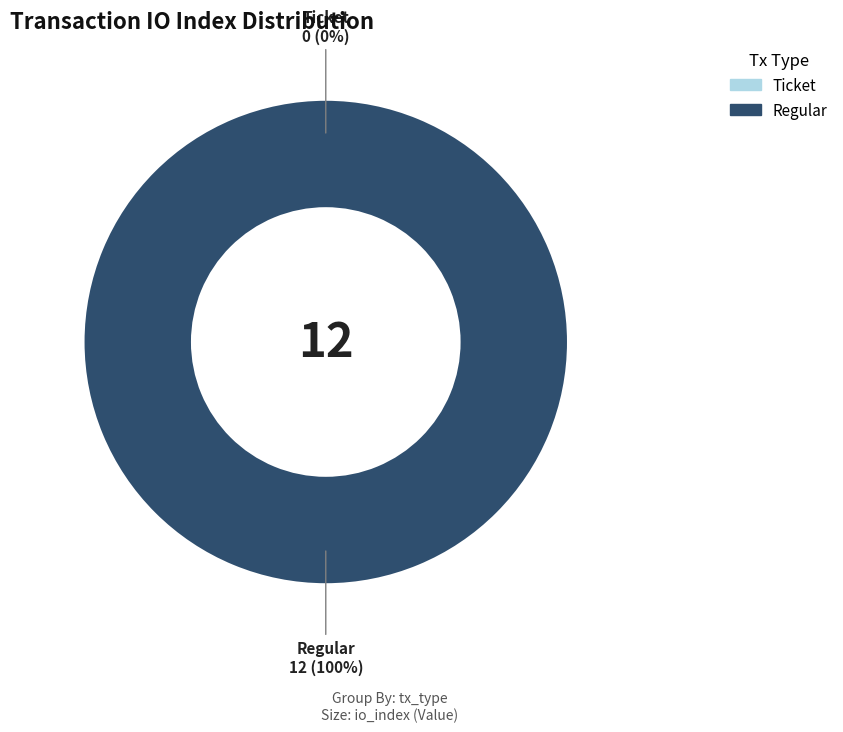

What is the largest slice in the pie chart?

Regular